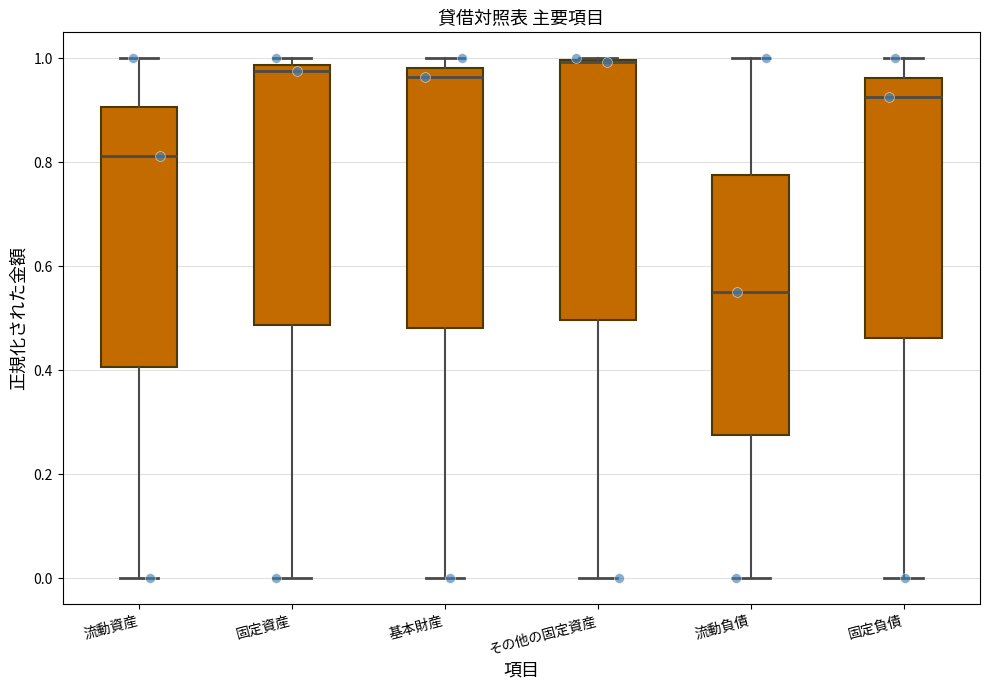

Reading left to right, read every box against the y-axis: the position of its median line, the range the box covers, and the ends of its whiskers. The values are not printed on the chart, so give them approximately, as read against the axis.

流動資産: median 0.82, box 0.40 to 0.90, whiskers 0.00 to 1.00
固定資産: median 0.98 (just below the box's upper edge), box 0.48 to 0.98, whiskers 0.00 to 1.00
基本財産: median 0.96, box 0.48 to 0.98, whiskers 0.00 to 1.00
その他の固定資産: median 1.00 (drawn on the box's upper edge), box 0.50 to 1.00, whiskers 0.00 to 1.00
流動負債: median 0.56, box 0.28 to 0.78, whiskers 0.00 to 1.00
固定負債: median 0.92, box 0.46 to 0.96, whiskers 0.00 to 1.00